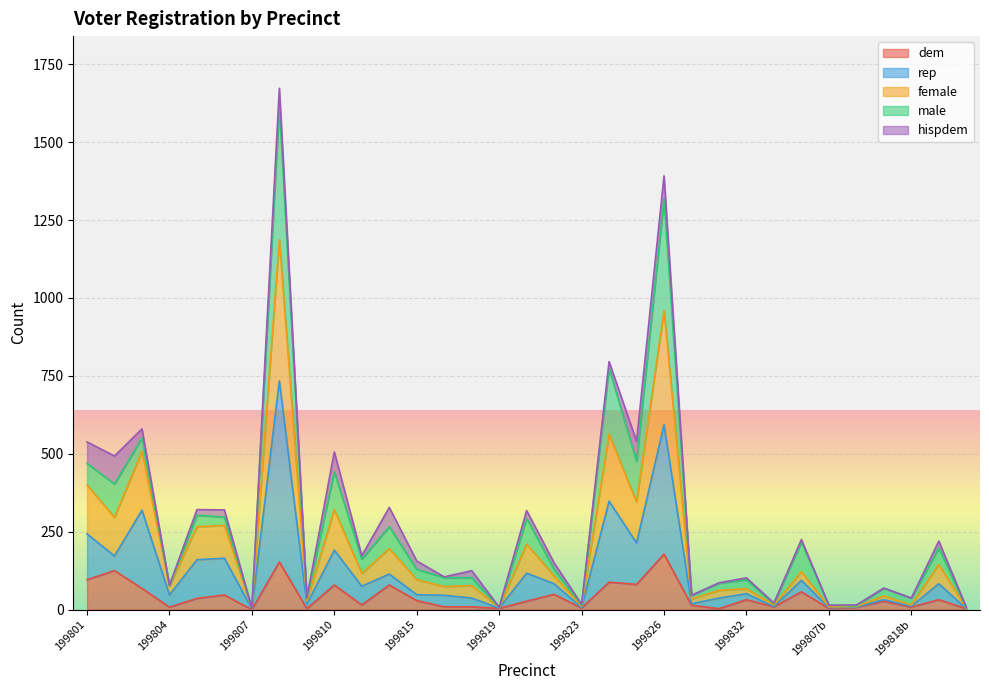

What is the total value across all series at 199801?

538